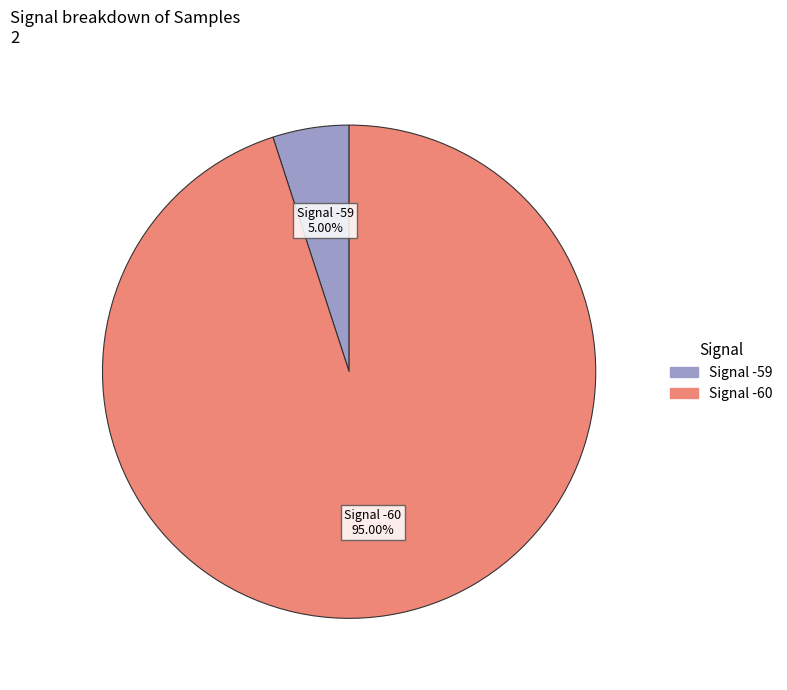

Do Signal -59 and Signal -60 together represent more than half of the pie?

Yes